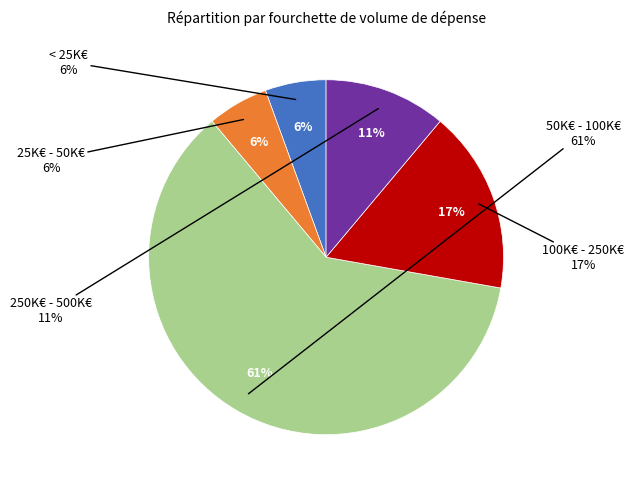

How many segments does this pie chart have?

5